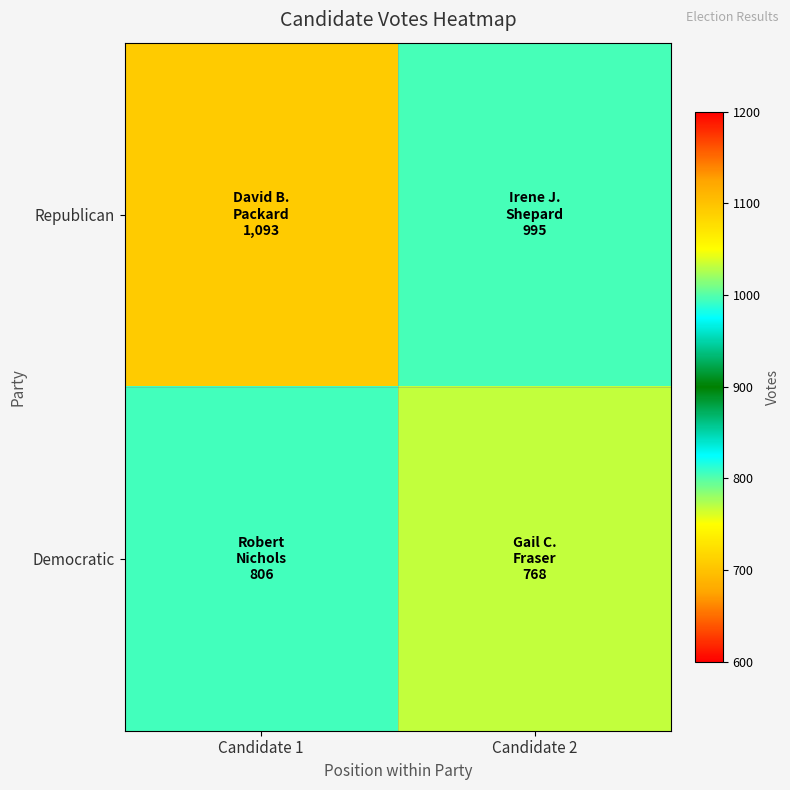

Which has a higher value, Candidate 1 or Candidate 2?

Candidate 1